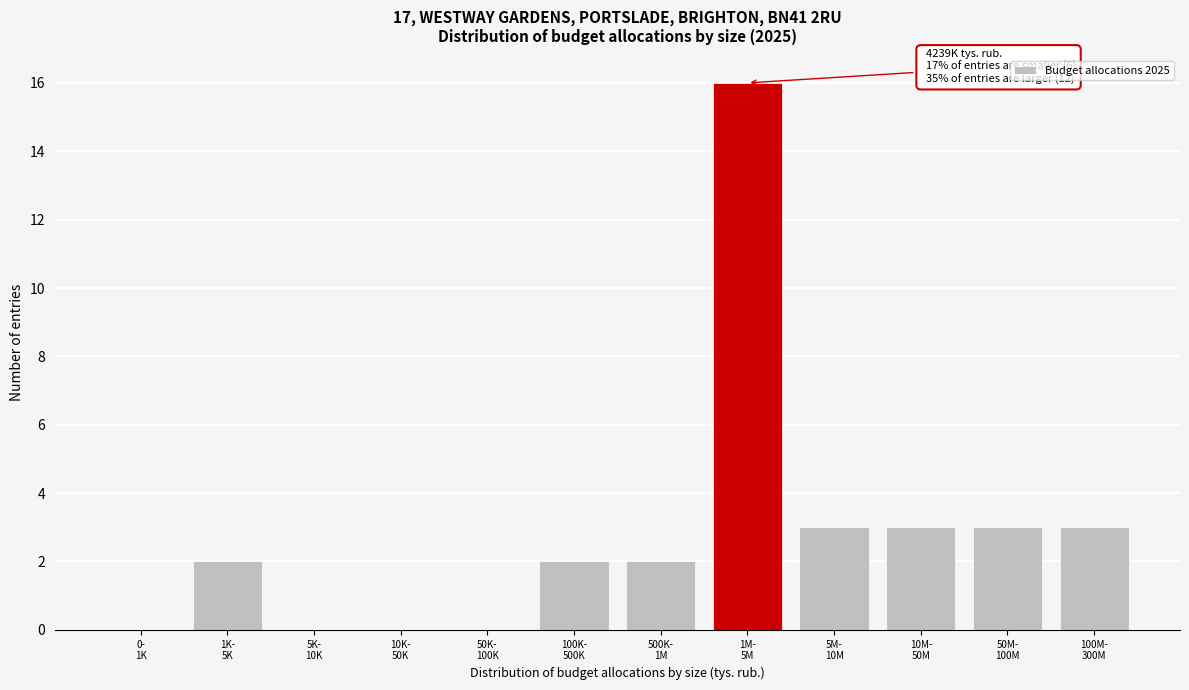

What is the greatest value displayed?

16